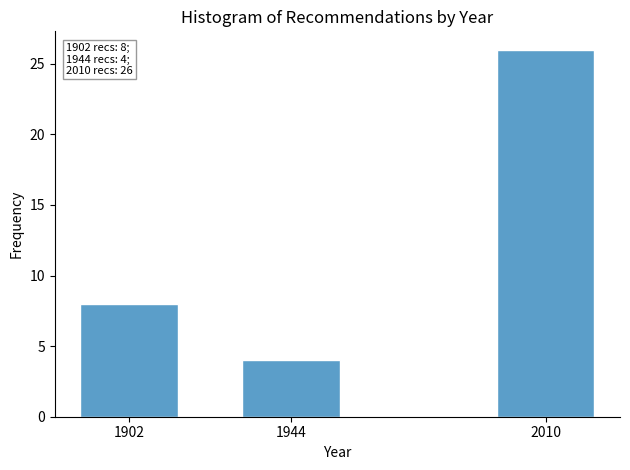

Reading right to left, what are all the values shown in this chart?

26	4	8